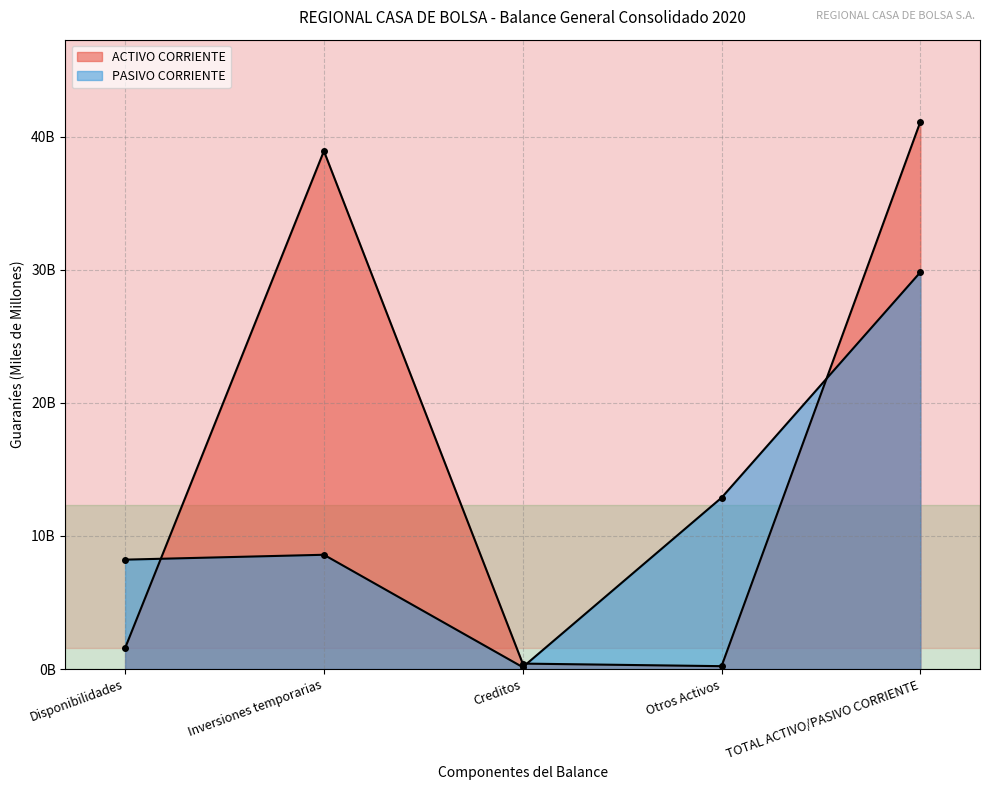

What is the difference between the maximum and minimum values in the PASIVO CORRIENTE series?

29.7